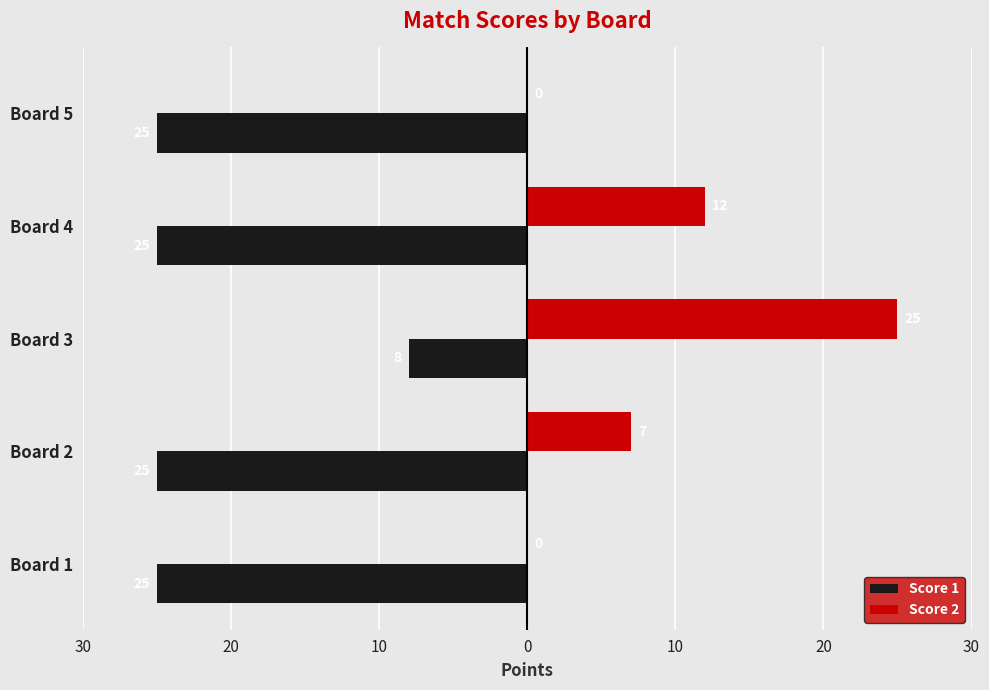

Does the chart contain stacked bars?

No